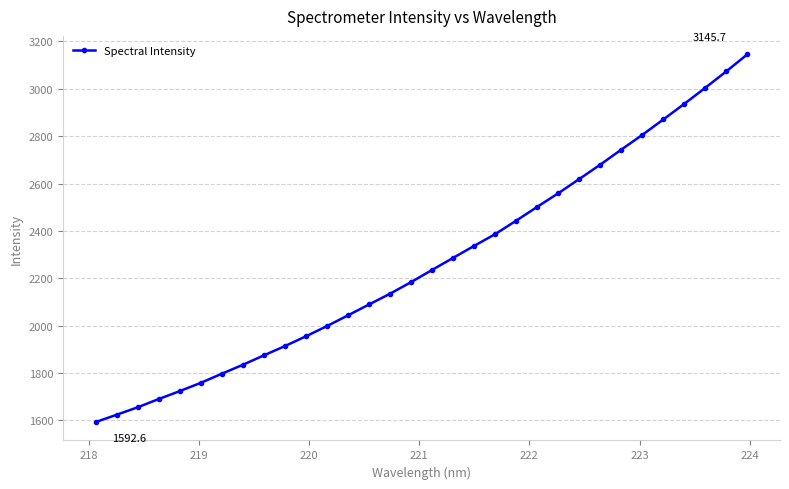

Does the chart display data point markers on the line(s)?

Yes